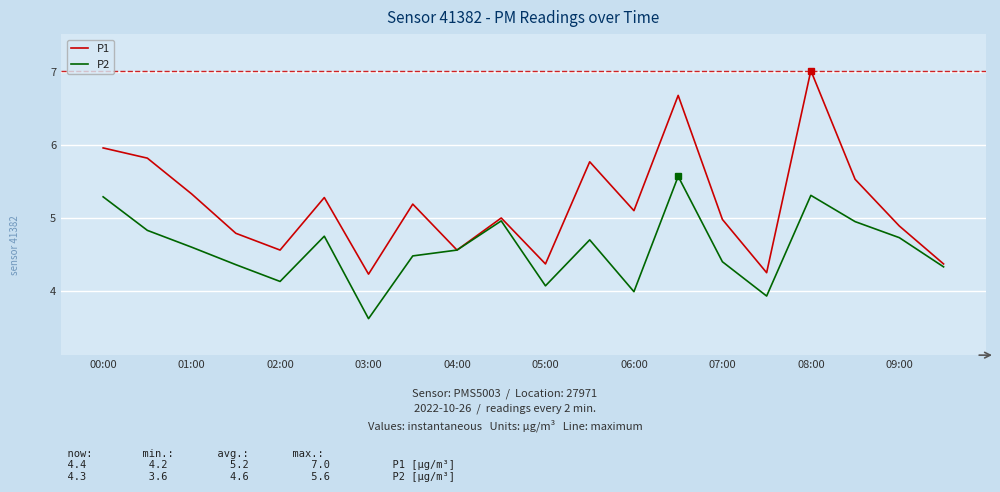

Rank the series by their maximum value, from lowest to highest.

P2, P1